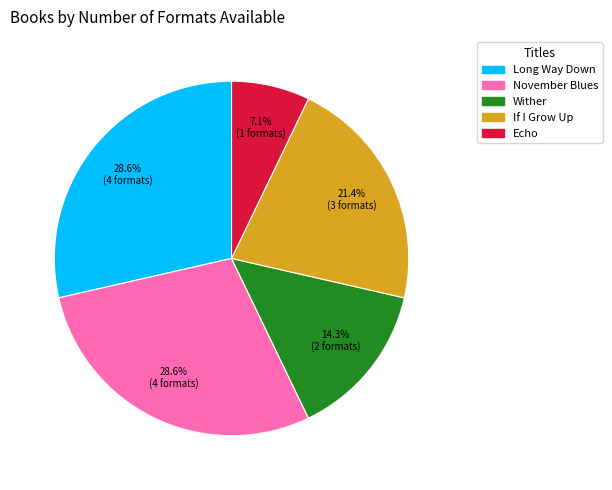

What is the smallest slice in the pie chart?

Echo